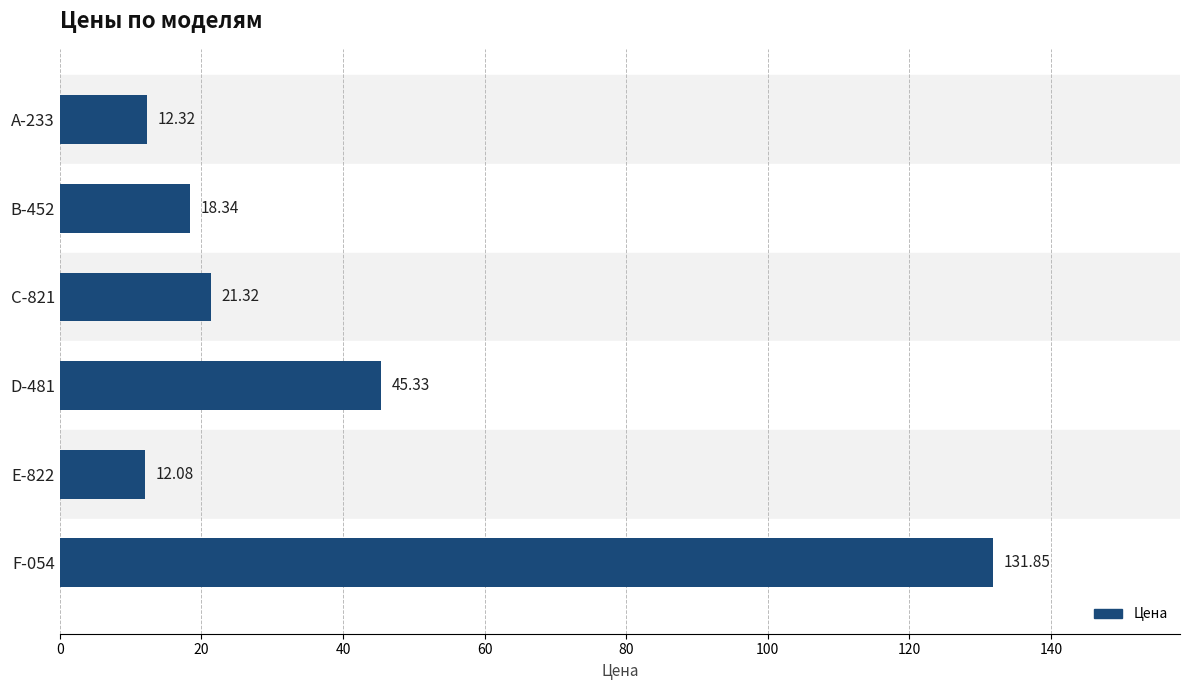

How many bars are there in total?

6